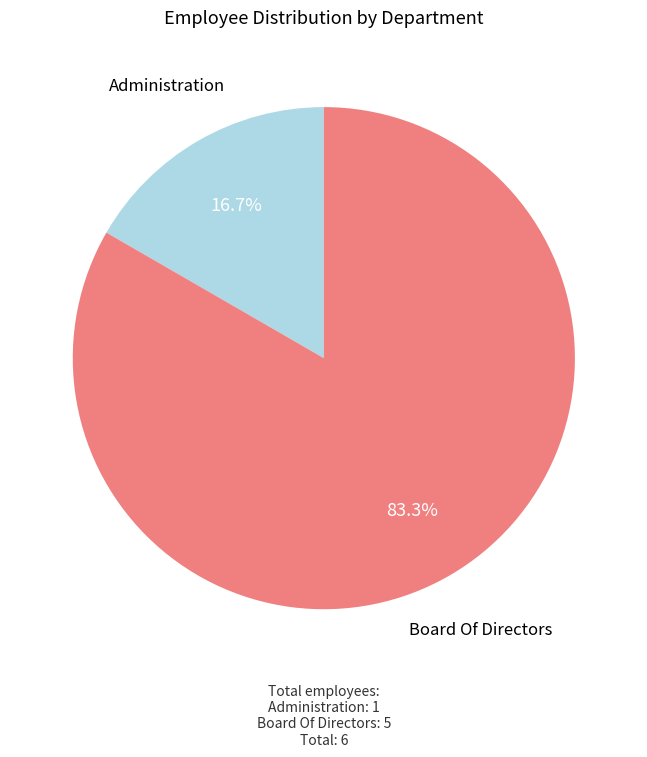

True or false: Board Of Directors accounts for 71% of the total.

False